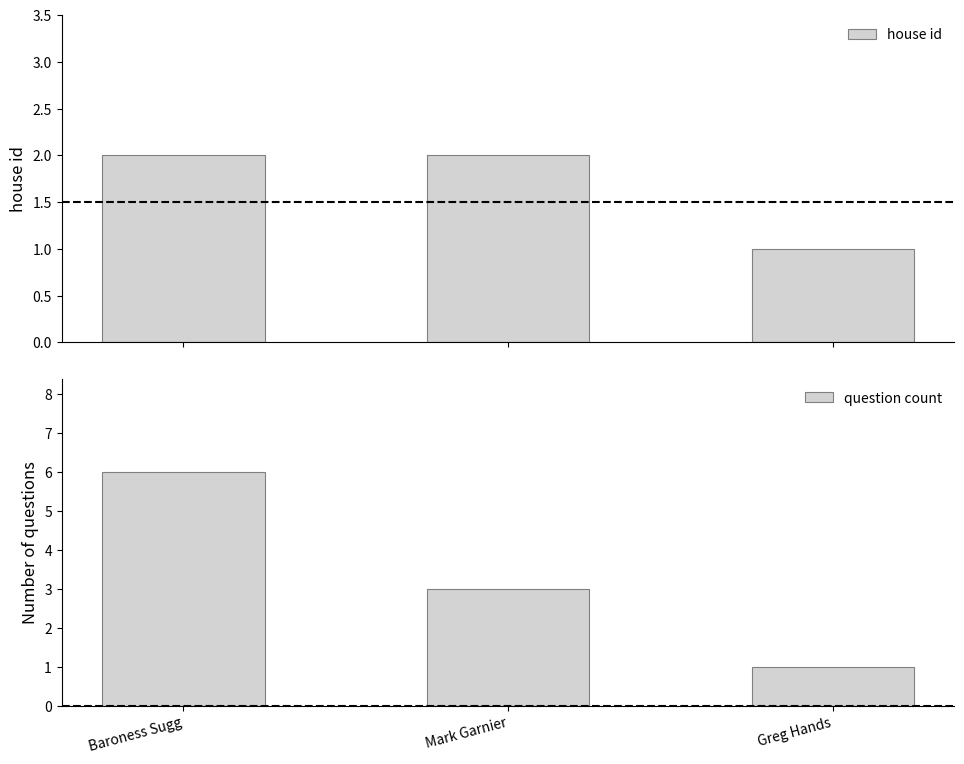

Between Mark Garnier and Baroness Sugg, which is larger?

Mark Garnier